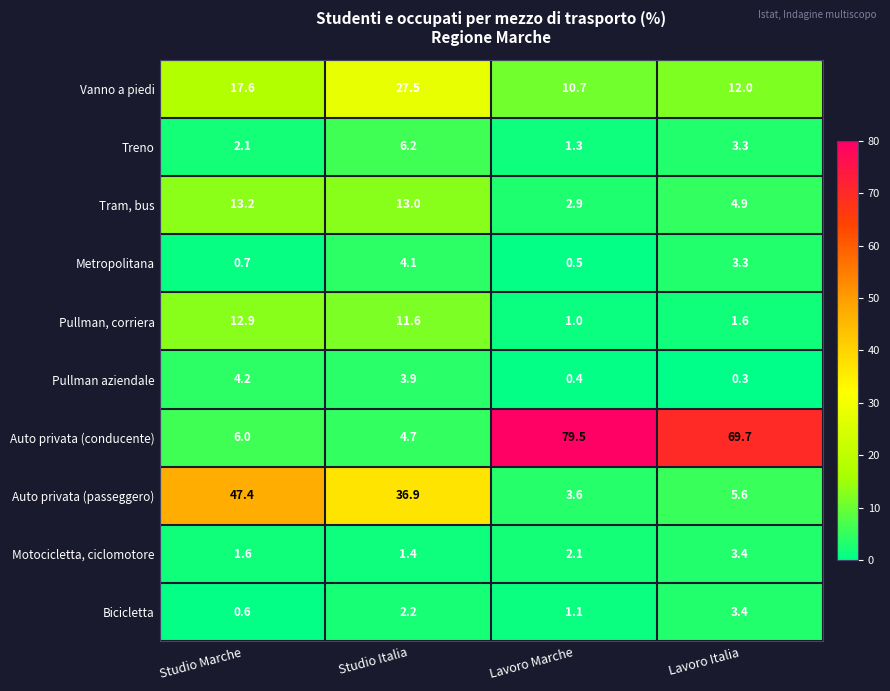

Rank the series at Studio Marche from lowest to highest value.

Bicicletta, Metropolitana, Motocicletta, ciclomotore, Treno, Pullman aziendale, Auto privata (conducente), Pullman, corriera, Tram, bus, Vanno a piedi, Auto privata (passeggero)